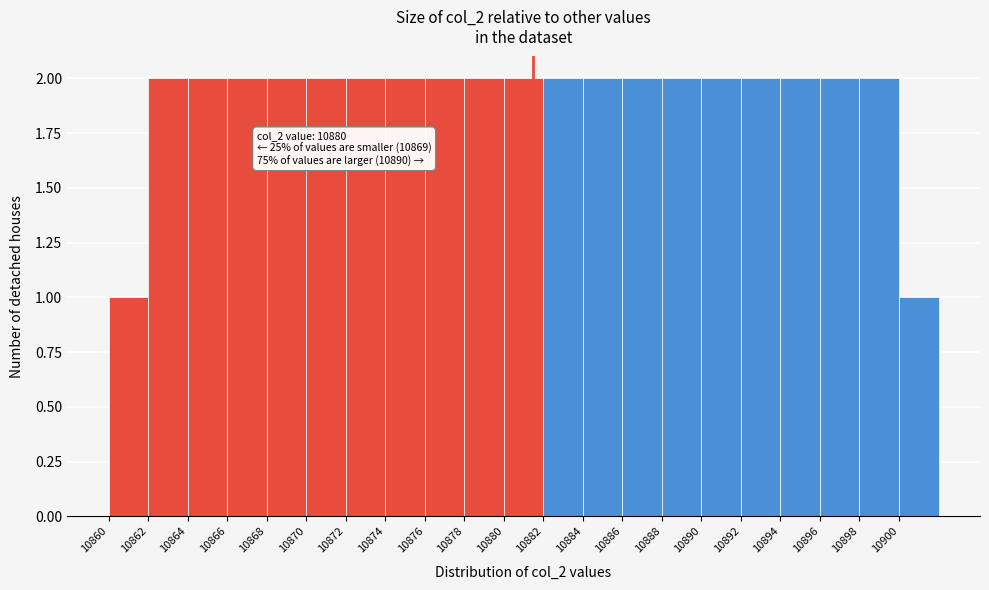

Reading left to right, what are all the values shown in this chart?

10860=1	10862=2	10864=2	10866=2	10868=2	10870=2	10872=2	10874=2	10876=2	10878=2	10880=2	10882=2	10884=2	10886=2	10888=2	10890=2	10892=2	10894=2	10896=2	10898=2	10900=1